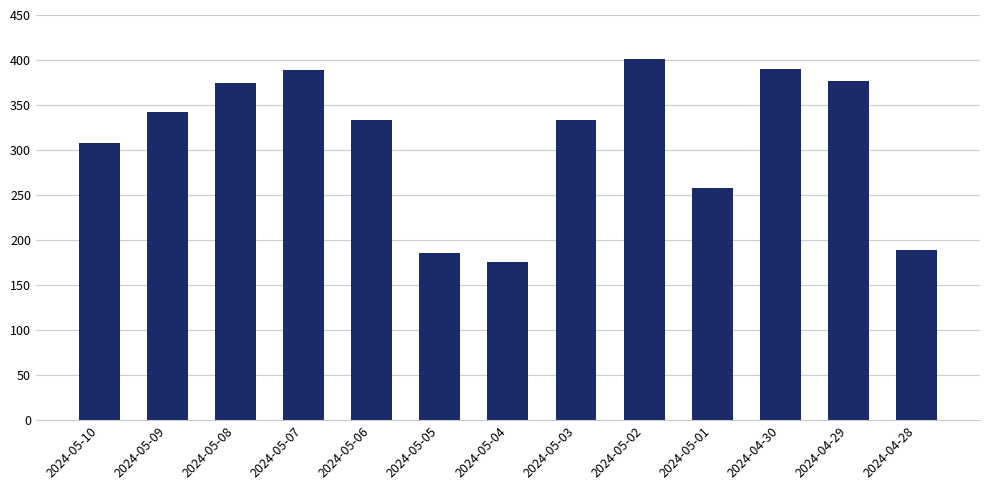

At which label is the value closest to 288?

2024-05-10